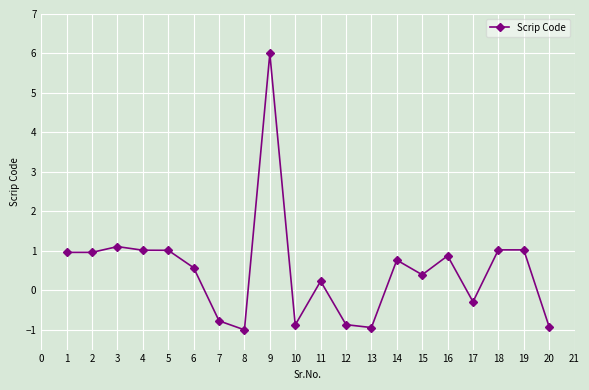

What is the greatest value displayed?

6.0